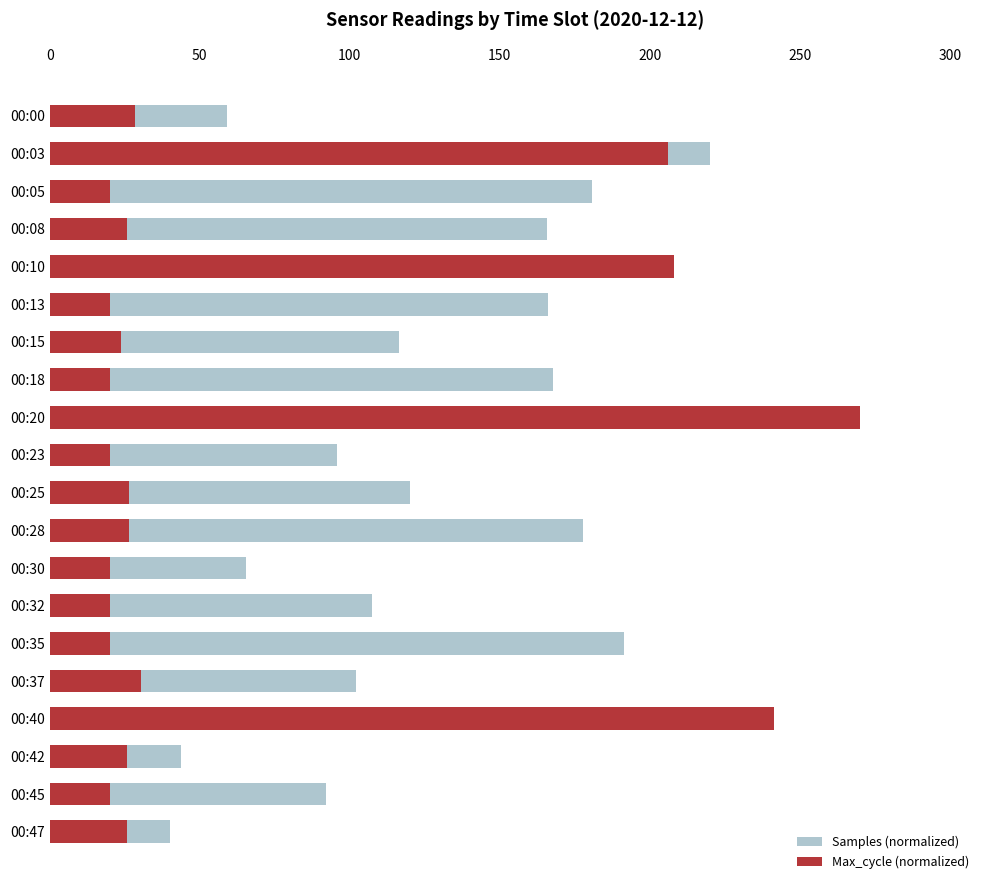

At how many categories does at least one series exceed 187?

5